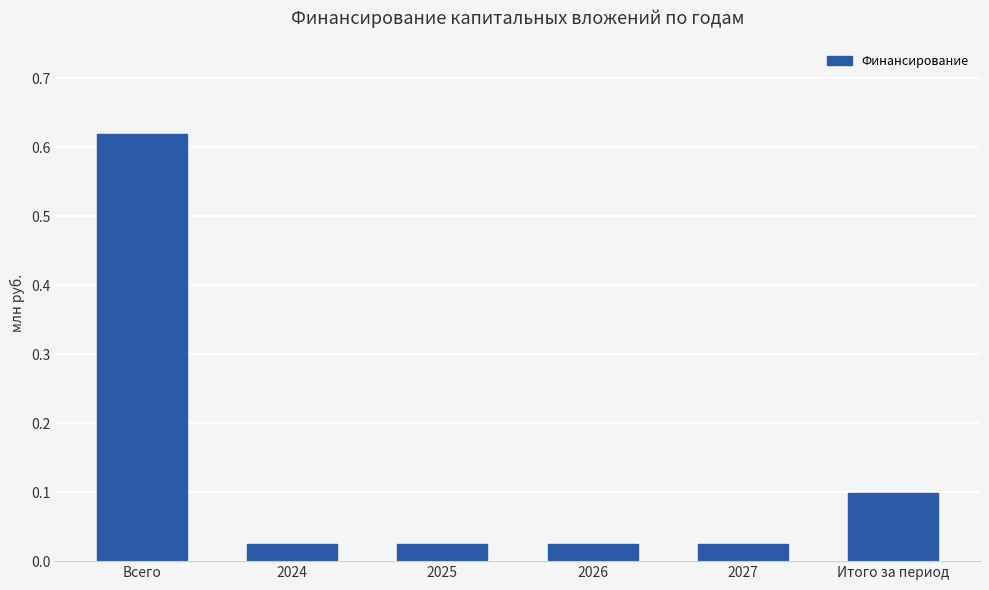

What is the sum of all values?

0.8